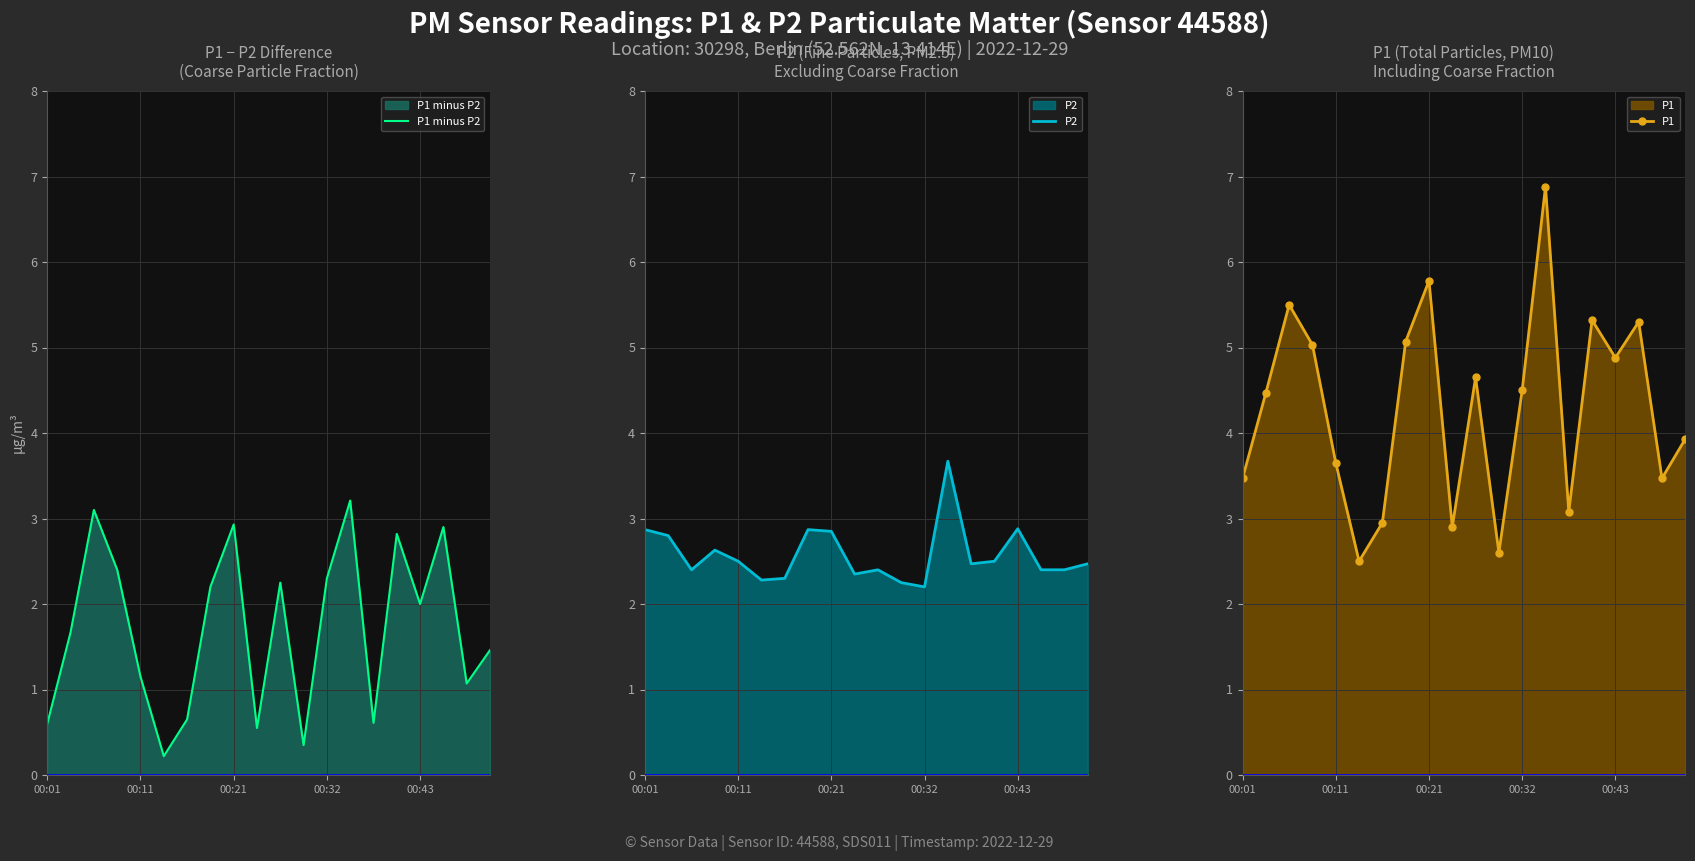

What position from the left is 10?

11